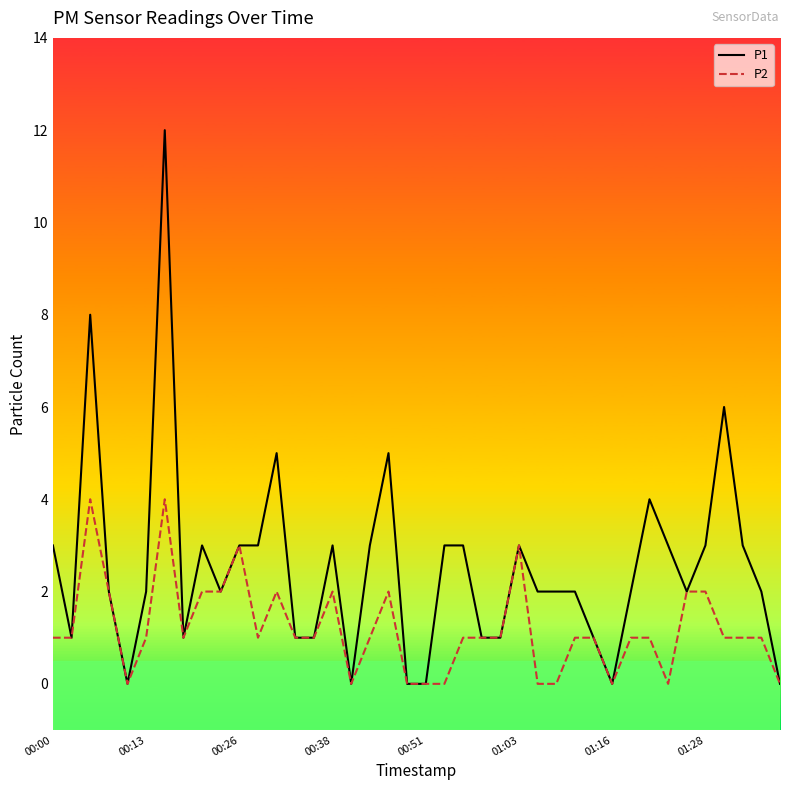

Which series has the largest total across all categories?

P1